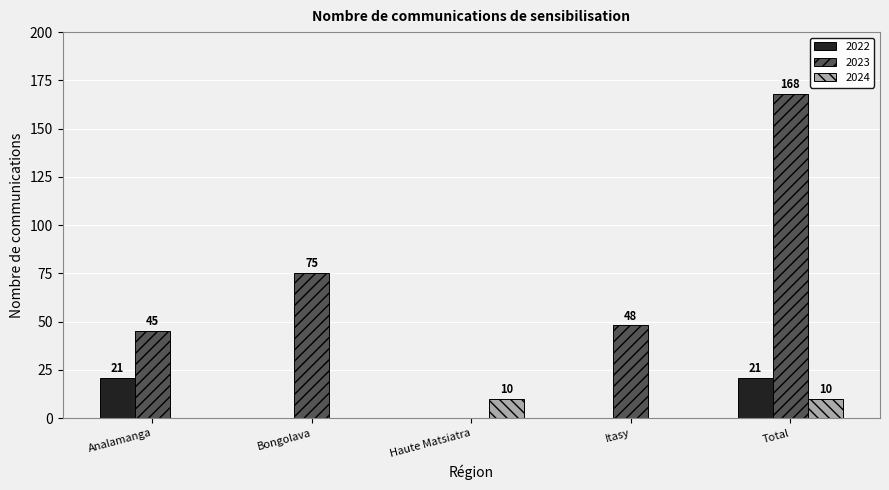

Where does the 2023 series first go above 48?

Bongolava